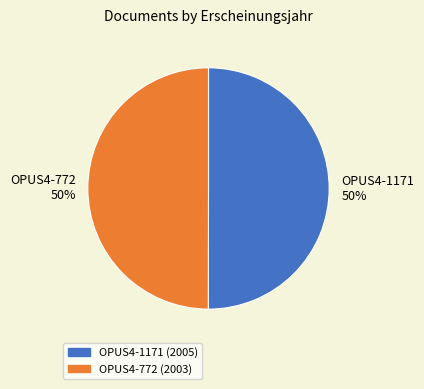

Is the sum of OPUS4-772 50% and OPUS4-1171 50% greater than half?

Yes